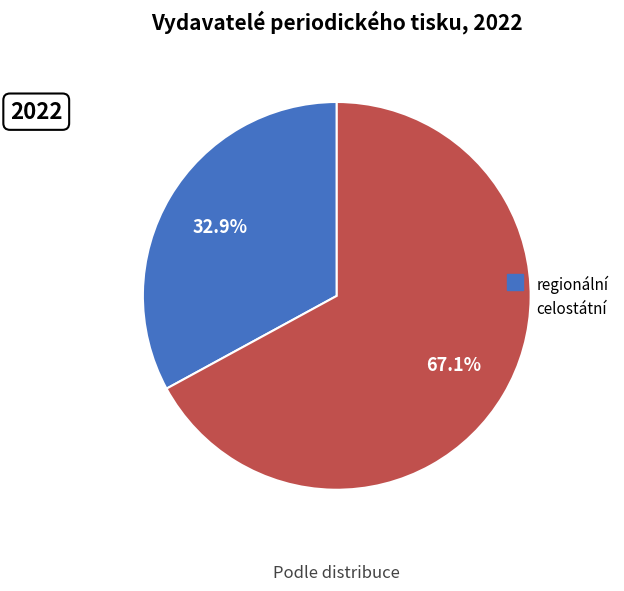

To the nearest percent, what portion does regionální represent?

33%